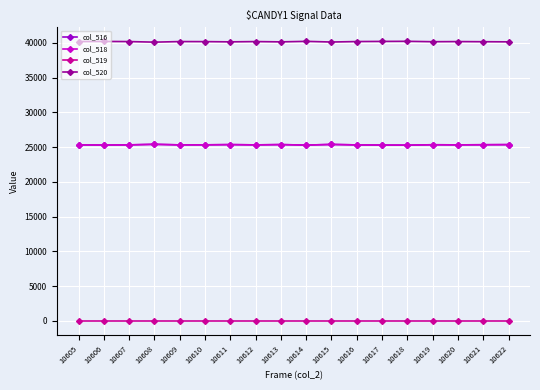

What is the greatest value displayed?

40241